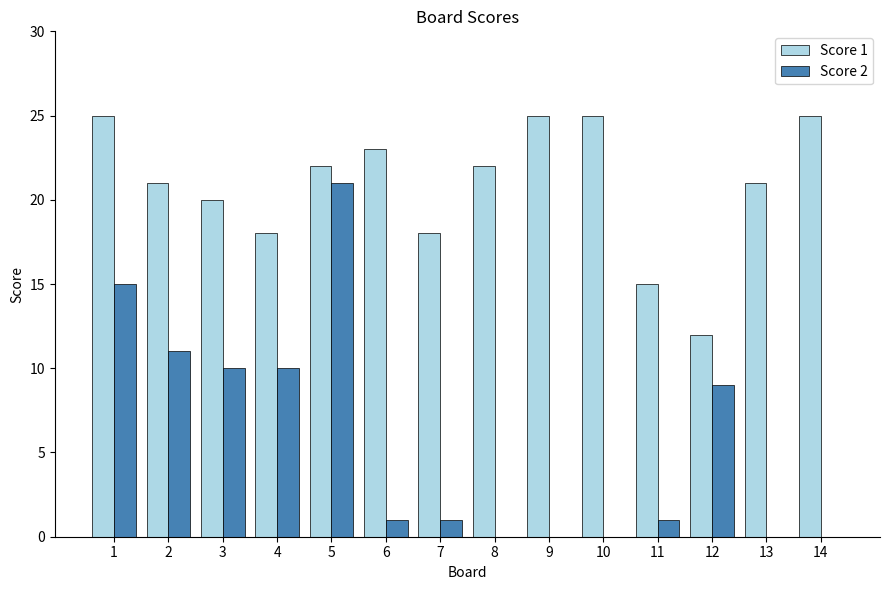

Read the Score 1 value at 14, to the nearest 5.

25